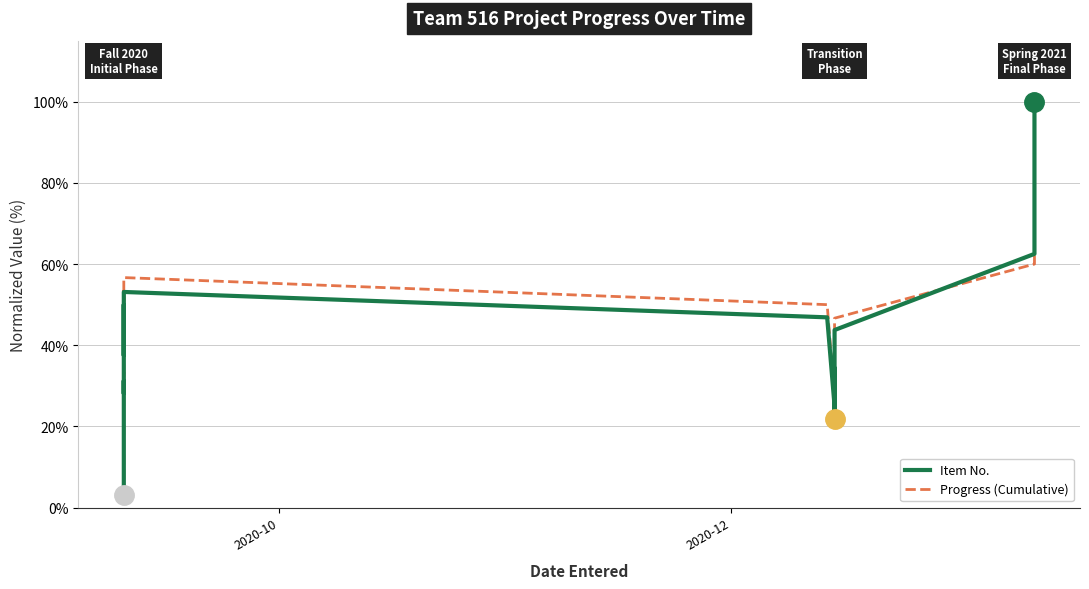

What is the lowest value of the Progress (Cumulative) series?

3.3